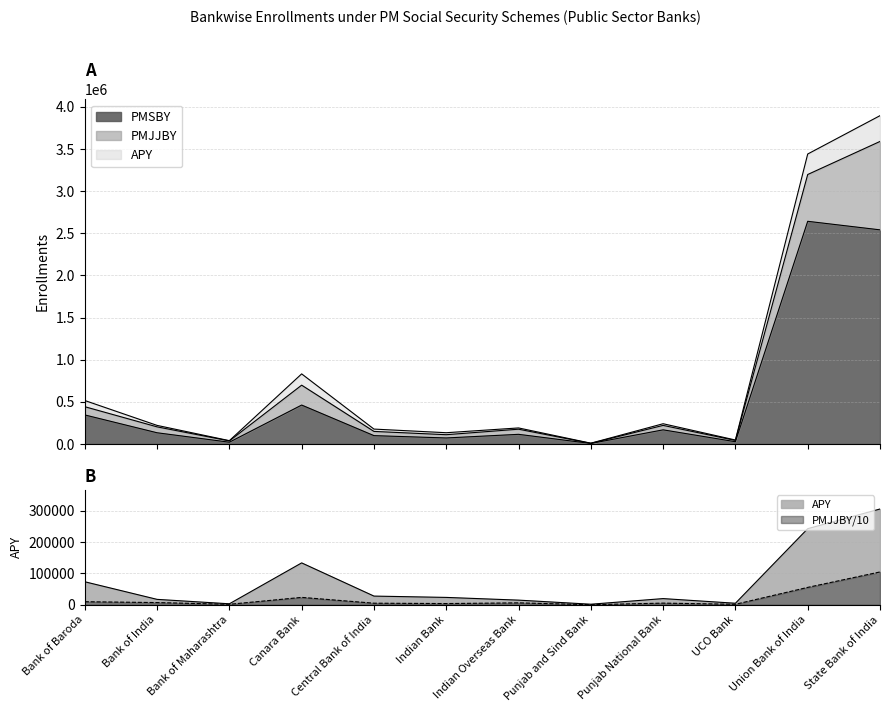

True or false: PMSBY has a value of 6534.0 at Punjab and Sind Bank.

True